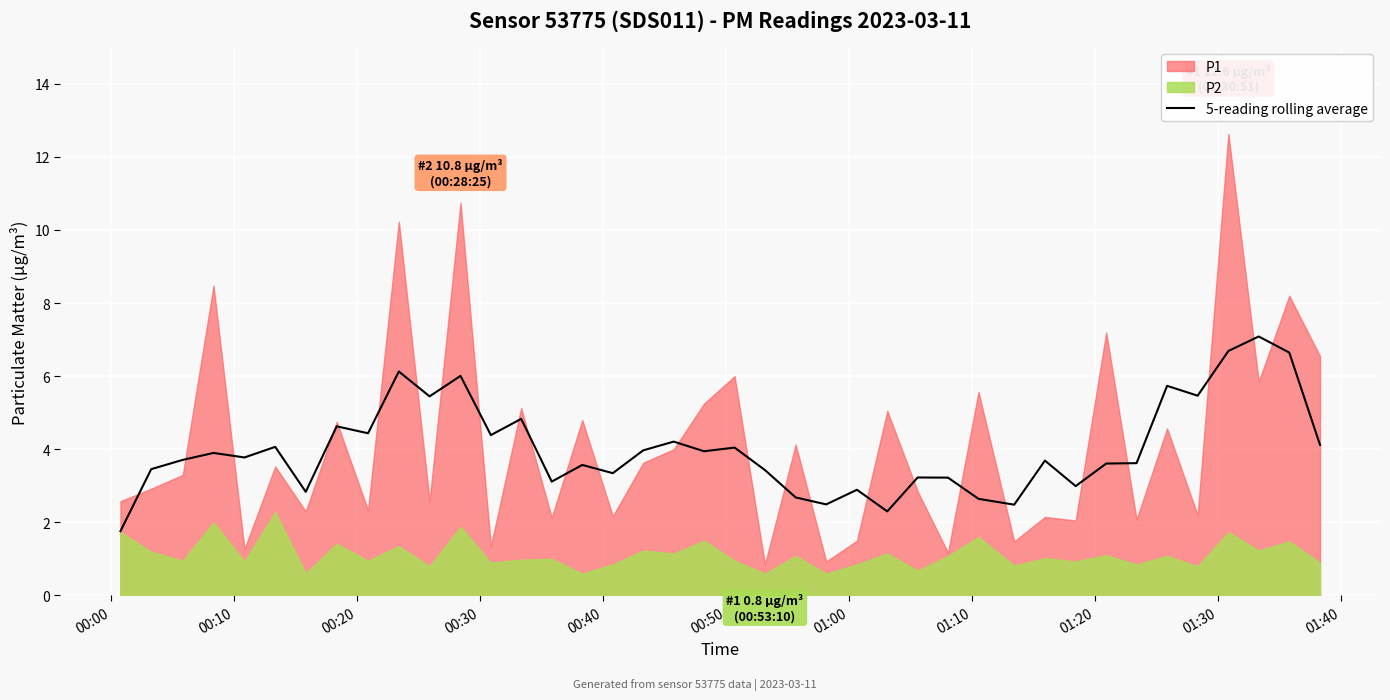

Reading left to right, transcribe all the data shown in this chart.

1.8	3.5	3.7	3.9	3.8	4.1	2.8	4.6	4.4	6.1	5.4	6.0	4.4	4.8	3.1	3.6	3.3	4.0	4.2	3.9	4.0	3.4	2.7	2.5	2.9	2.3	3.2	3.2	2.6	2.5	3.7	3.0	3.6	3.6	5.7	5.5	6.7	7.1	6.6	4.1